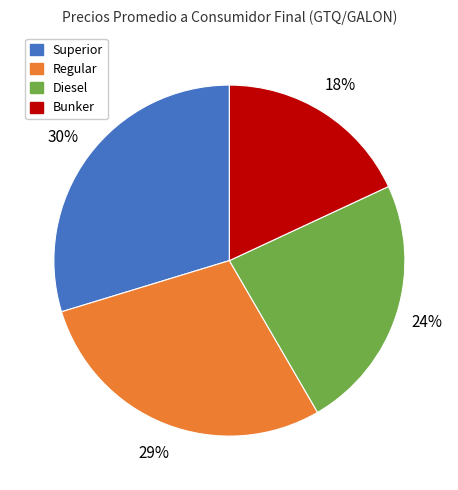

Is the sum of Bunker and Superior greater than half?

No